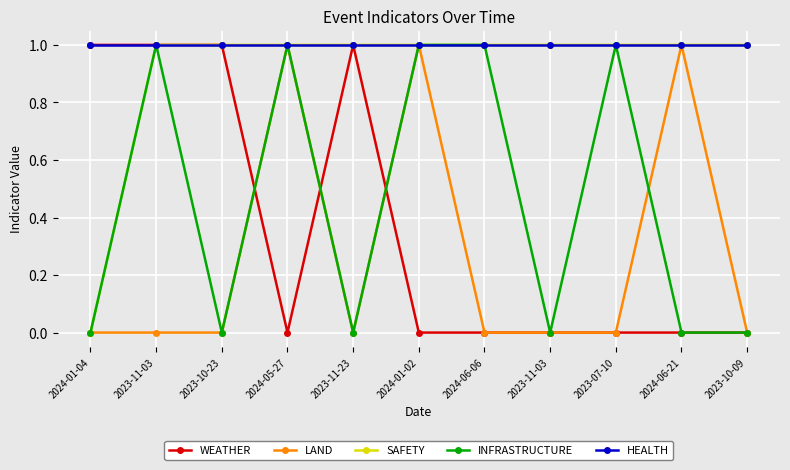

Which series has the largest range (max minus min)?

WEATHER